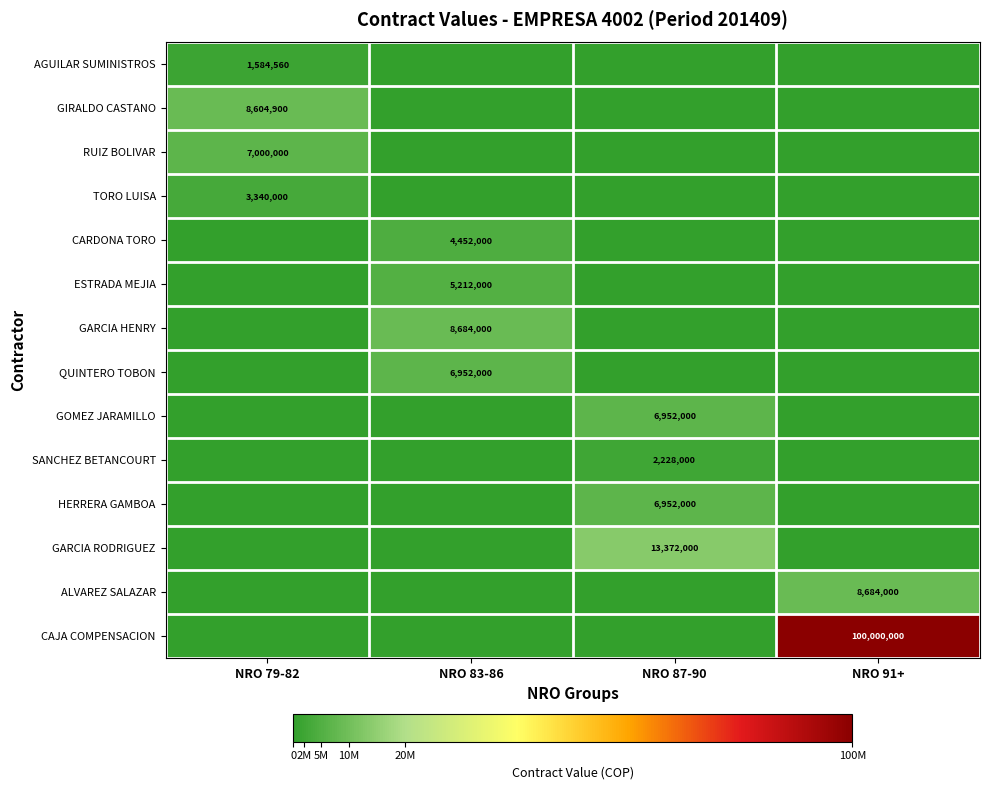

At which label does CAJA COMPENSACION reach its peak?

NRO 91+